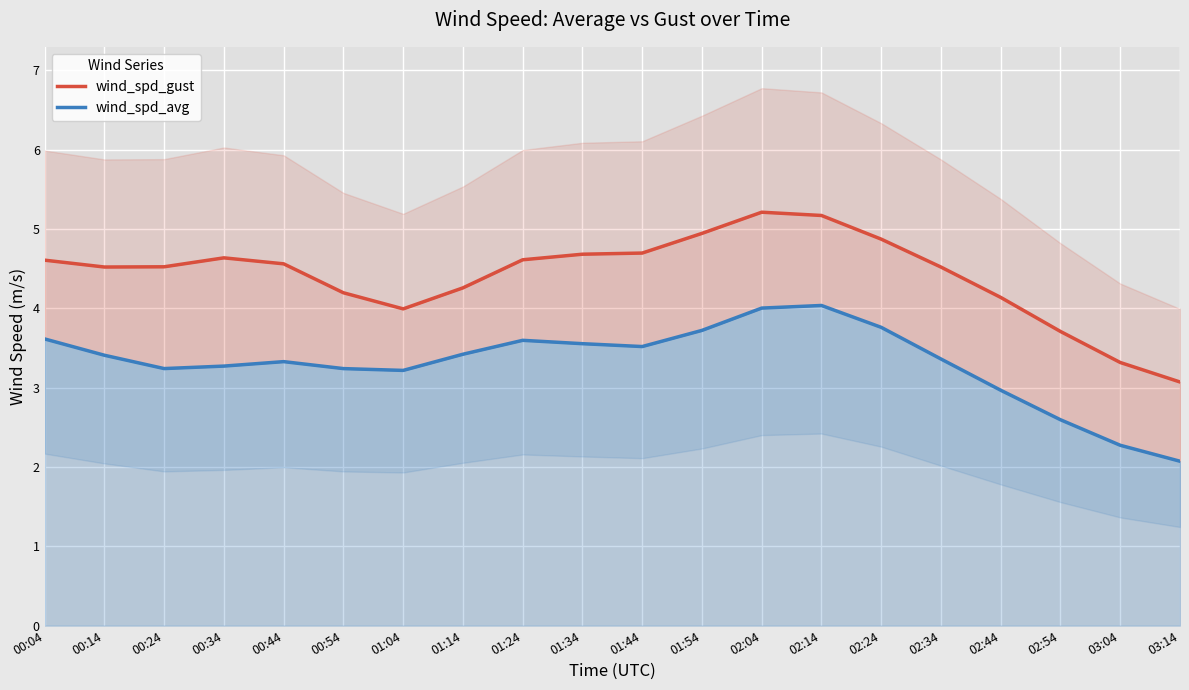

Which has a higher value, 03:14 or 00:34?

00:34